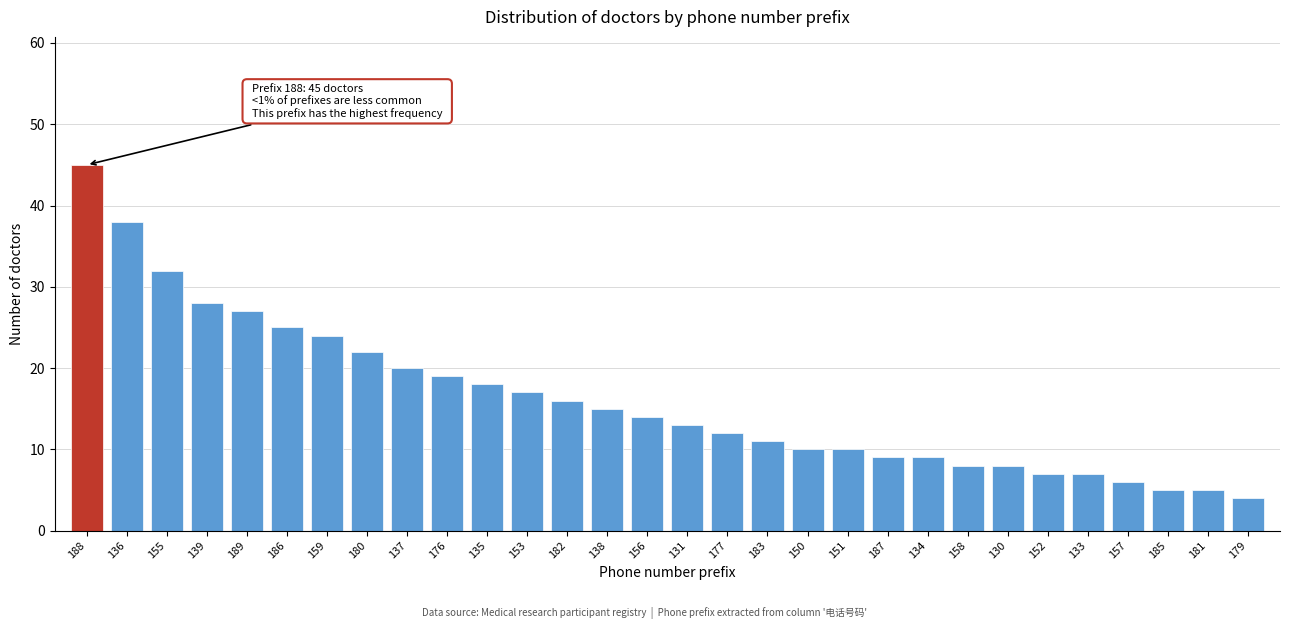

Reading left to right, what are all the values shown in this chart?

45	38	32	28	27	25	24	22	20	19	18	17	16	15	14	13	12	11	10	10	9	9	8	8	7	7	6	5	5	4